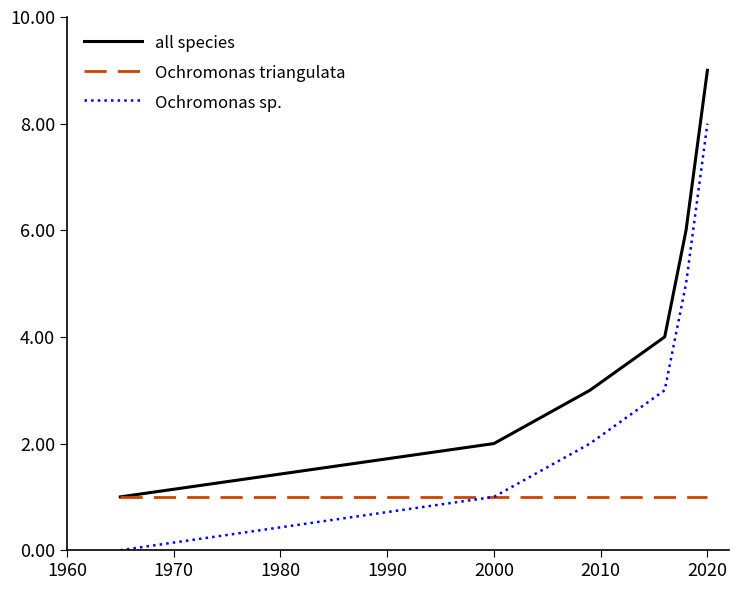

Reading right to left, transcribe all the data shown in this chart.

all species: 9	6	5	4	3	2	1
Ochromonas triangulata: 1	1	1	1	1	1	1
Ochromonas sp.: 8	5	4	3	2	1	0